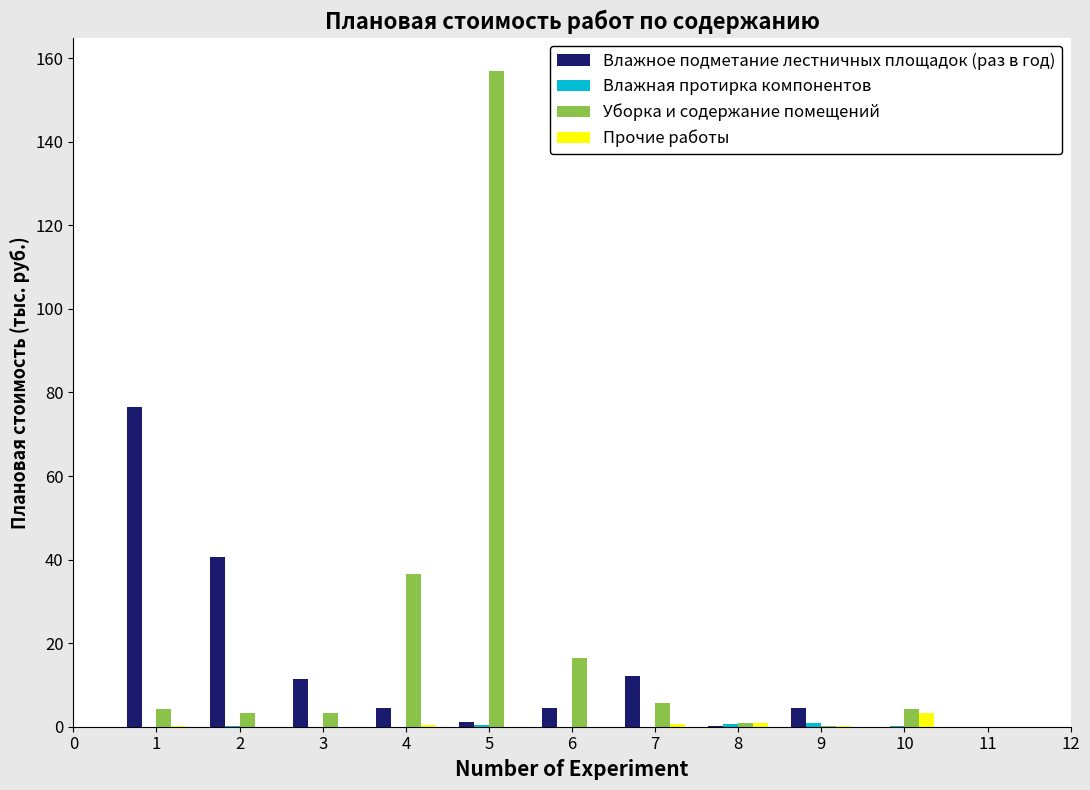

Which series changed the most between 5 and 9?

Уборка и содержание помещений